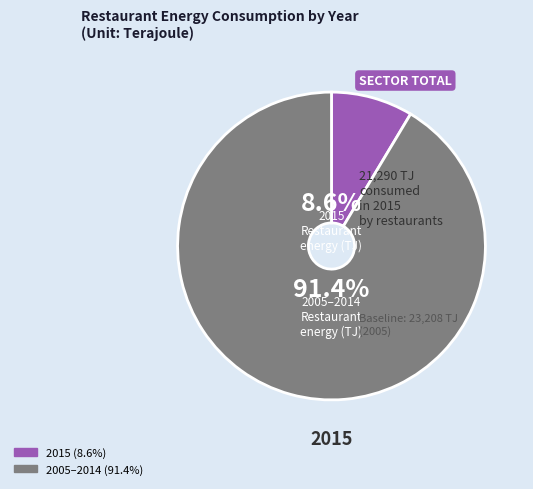

How many segments does this pie chart have?

2